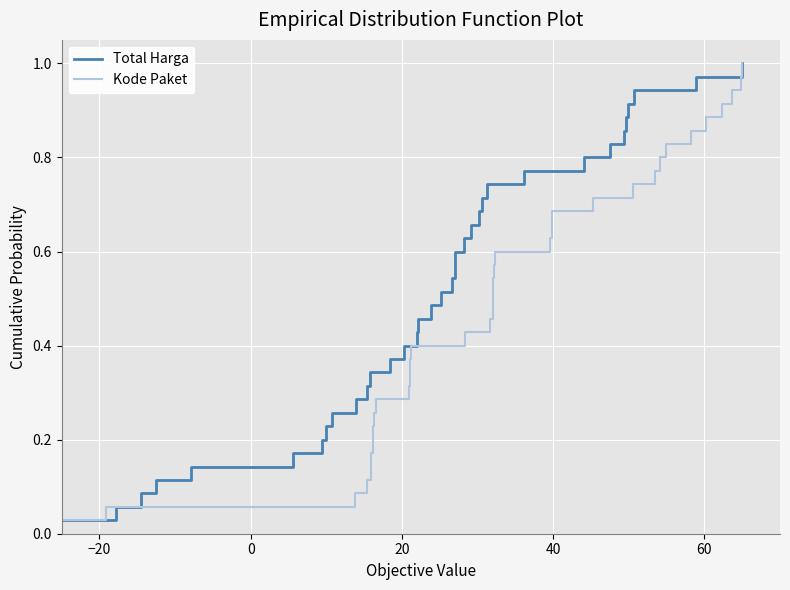

Is the value of Total Harga at 20 greater than the value of Kode Paket at 40?

No